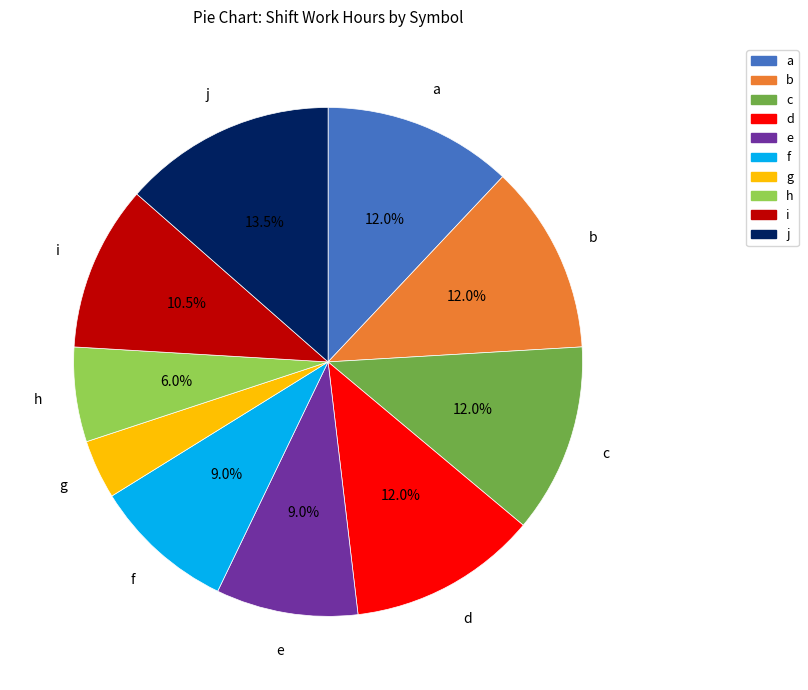

What is the ratio of the value at f to the value at d?

0.8